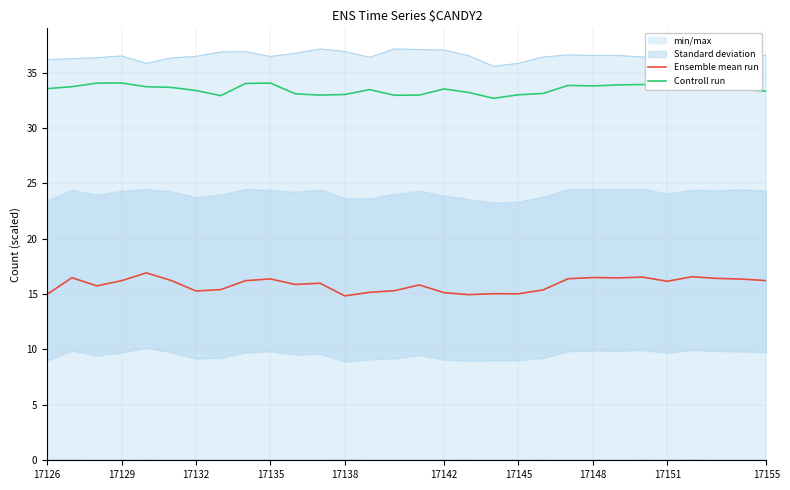

List the series in order of their peak value, highest first.

Controll run, Ensemble mean run